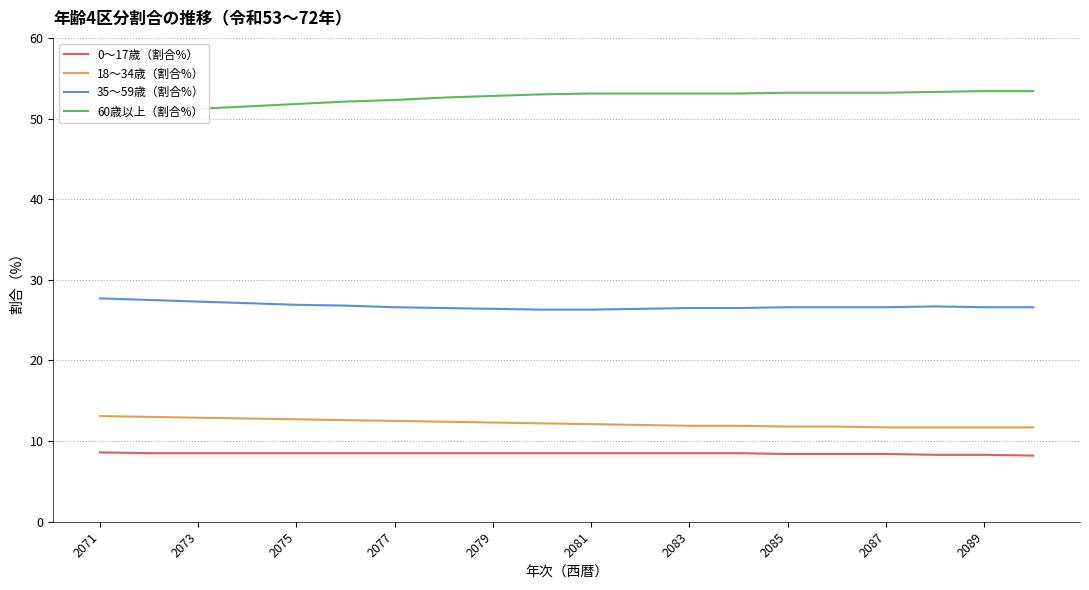

At which category does 35～59歳（割合%） reach its first local peak?

17